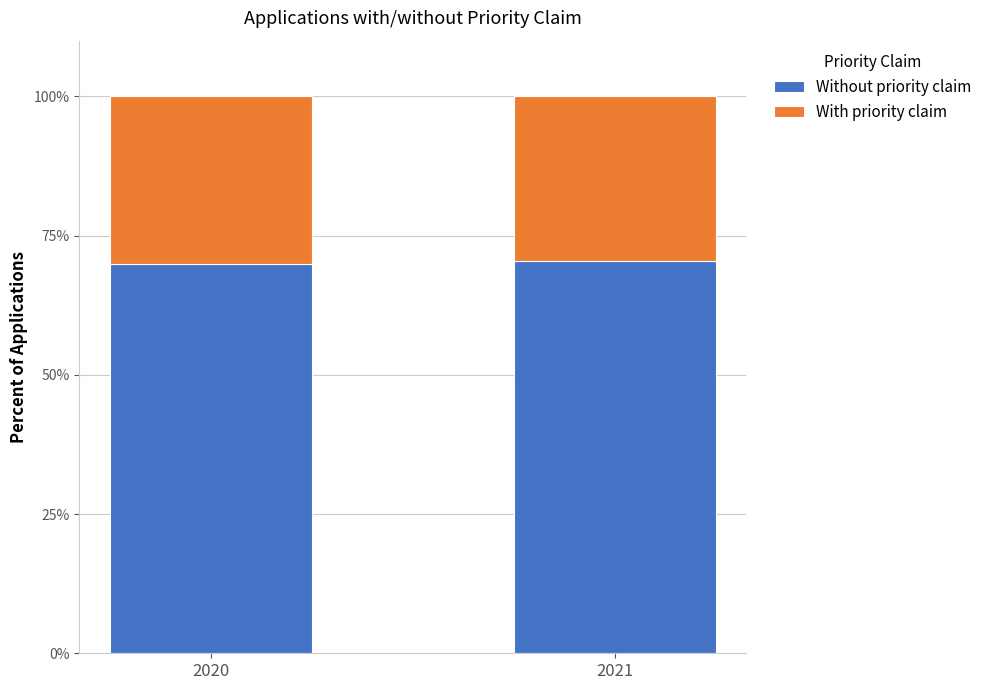

What is the value of the Without priority claim bar at the 1st from the left?

69.9